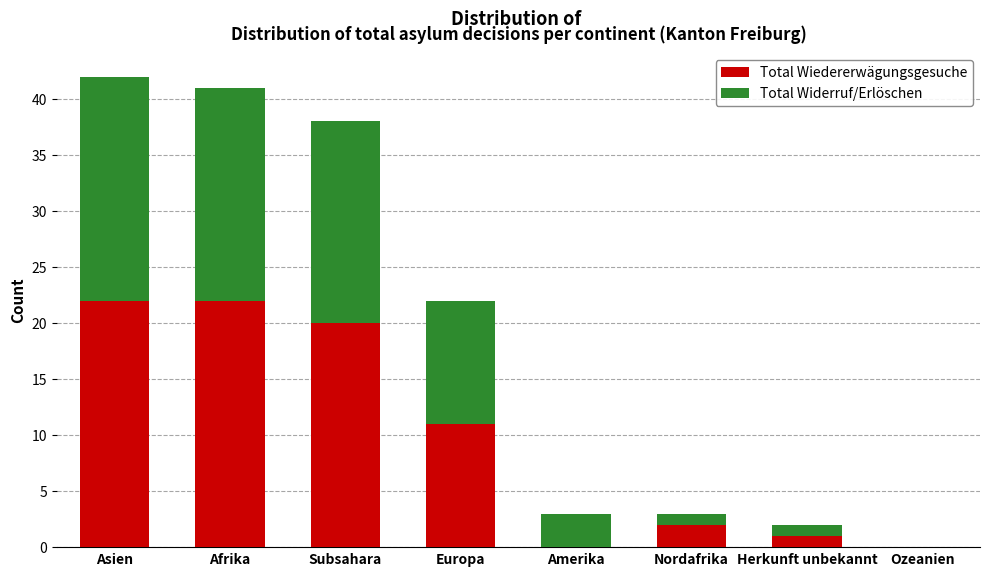

What is the sum of all Total Wiedererwägungsgesuche values?

78